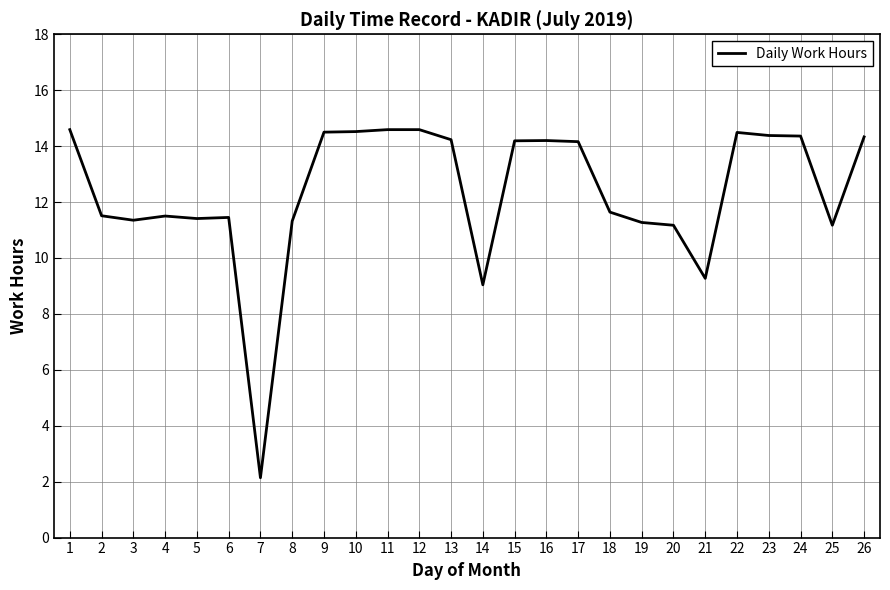

True or false: the data shows 4.6 at 9.

False